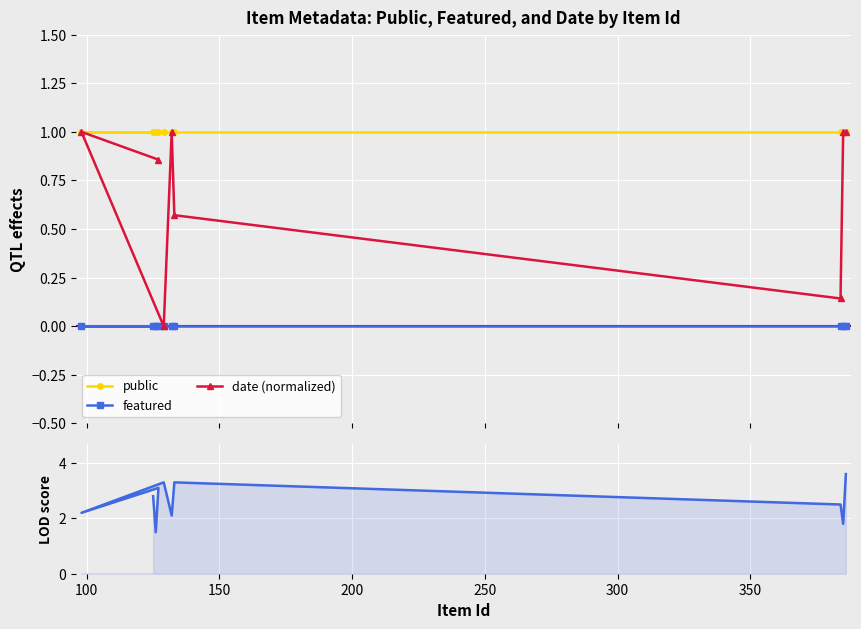

What is the value of the public point at the 8th from the left?

1.0